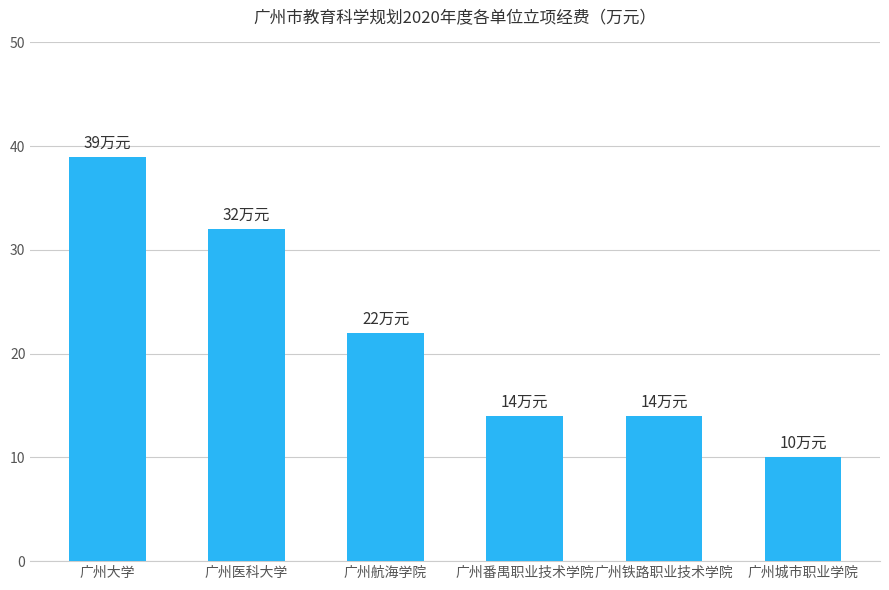

Reading left to right, extract all data points from this chart.

广州大学=39	广州医科大学=32	广州航海学院=22	广州番禺职业技术学院=14	广州铁路职业技术学院=14	广州城市职业学院=10